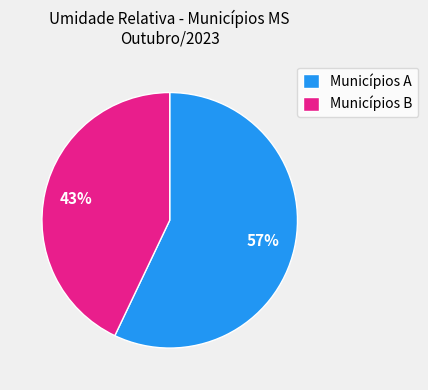

True or false: Municípios A accounts for 57% of the total.

True